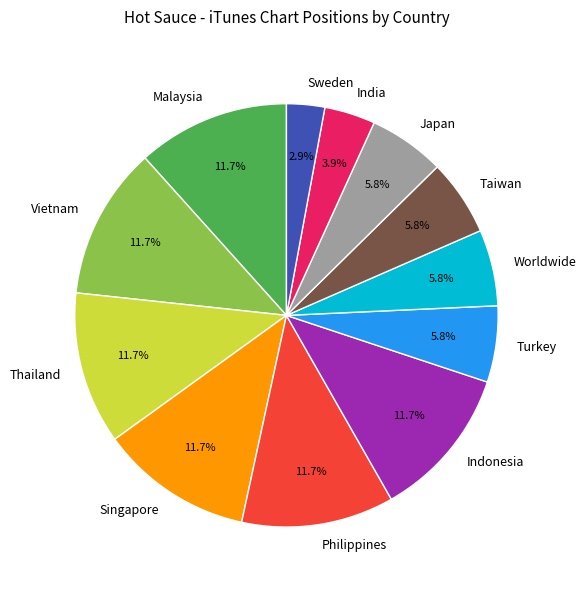

How many segments does this pie chart have?

12